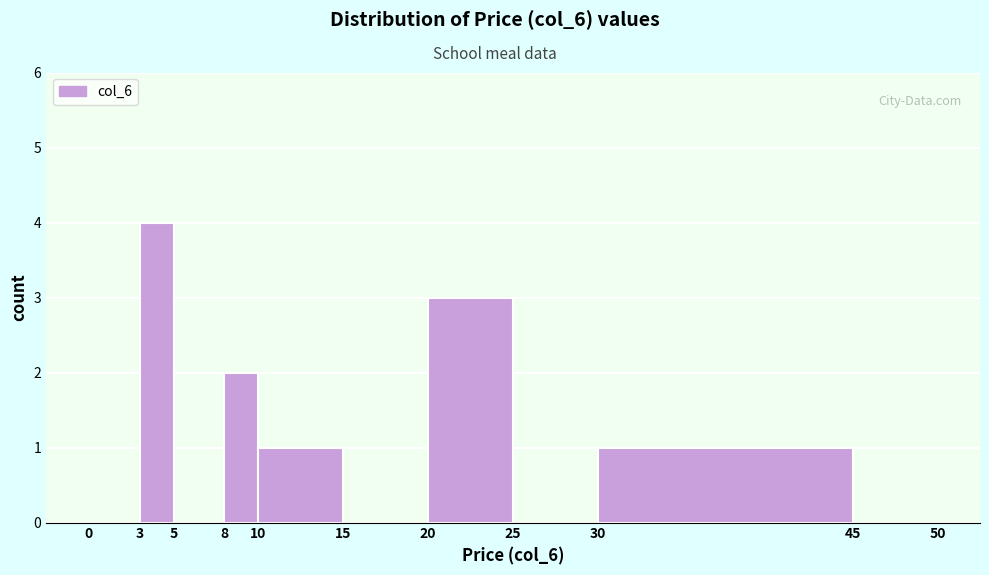

Reading left to right, list every bar in this chart as the range it spans on the x-axis followed by its height. The values are not printed on the chart, so give them approximately, as read against the axis.

0 to 3: 0
3 to 5: 4
5 to 8: 0
8 to 10: 2
10 to 15: 1
15 to 20: 0
20 to 25: 3
25 to 30: 0
30 to 45: 1
45 to 50: 0